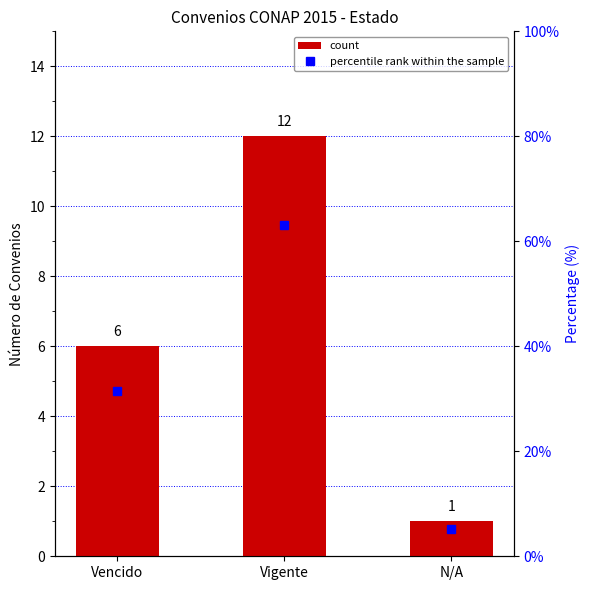

What is the lowest value of the count series?

1.0